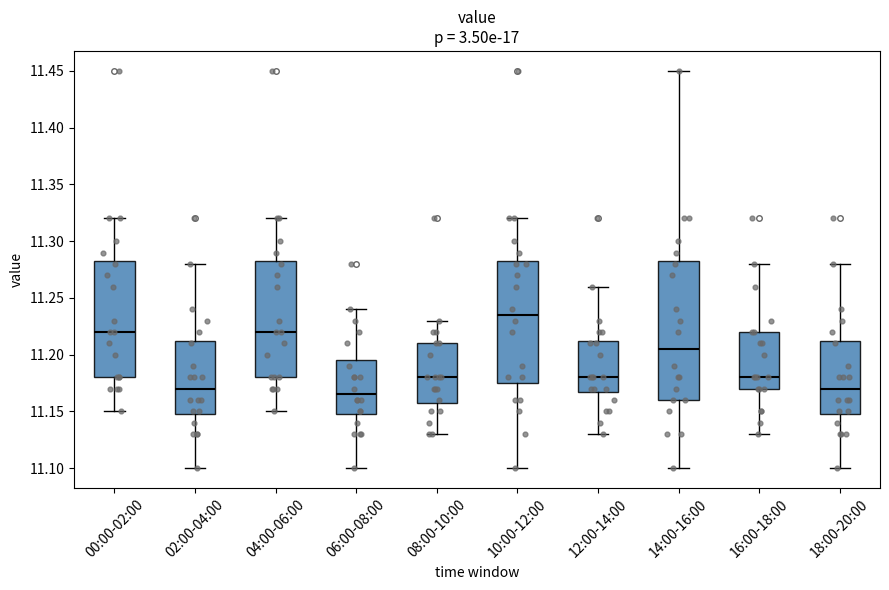

Reading left to right, read every box against the y-axis: the position of its median line, the range the box covers, and the ends of its whiskers. The values are not printed on the chart, so give them approximately, as read against the axis.

00:00-02:00: median 11.220, box 11.180 to 11.285, whiskers 11.150 to 11.320
02:00-04:00: median 11.170, box 11.150 to 11.215, whiskers 11.100 to 11.280
04:00-06:00: median 11.220, box 11.180 to 11.285, whiskers 11.150 to 11.320
06:00-08:00: median 11.165, box 11.150 to 11.195, whiskers 11.100 to 11.240
08:00-10:00: median 11.180, box 11.160 to 11.210, whiskers 11.130 to 11.230
10:00-12:00: median 11.235, box 11.175 to 11.285, whiskers 11.100 to 11.320
12:00-14:00: median 11.180, box 11.170 to 11.215, whiskers 11.130 to 11.260
14:00-16:00: median 11.205, box 11.160 to 11.285, whiskers 11.100 to 11.450
16:00-18:00: median 11.180, box 11.170 to 11.220, whiskers 11.130 to 11.280
18:00-20:00: median 11.170, box 11.150 to 11.215, whiskers 11.100 to 11.280